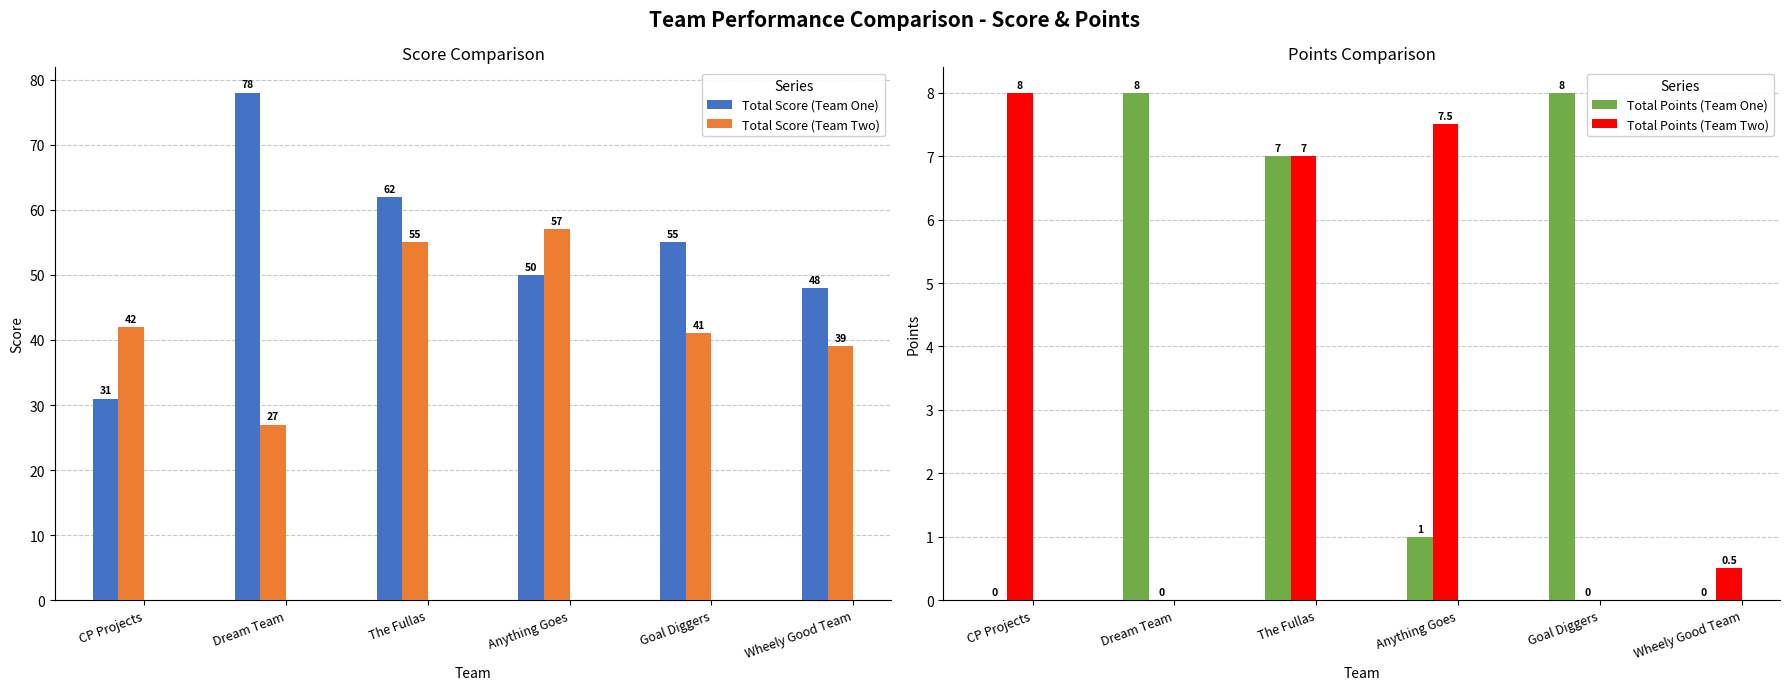

Reading left to right, what are all the values shown in this chart?

Total Score (Team One): CP Projects=31.0	Dream Team=78.0	The Fullas=62.0	Anything Goes=50.0	Goal Diggers=55.0	Wheely Good Team=48.0
Total Score (Team Two): CP Projects=42.0	Dream Team=27.0	The Fullas=55.0	Anything Goes=57.0	Goal Diggers=41.0	Wheely Good Team=39.0
Total Points (Team One): CP Projects=0.0	Dream Team=8.0	The Fullas=7.0	Anything Goes=1.0	Goal Diggers=8.0	Wheely Good Team=0.0
Total Points (Team Two): CP Projects=8.0	Dream Team=0.0	The Fullas=7.0	Anything Goes=7.5	Goal Diggers=0.0	Wheely Good Team=0.5